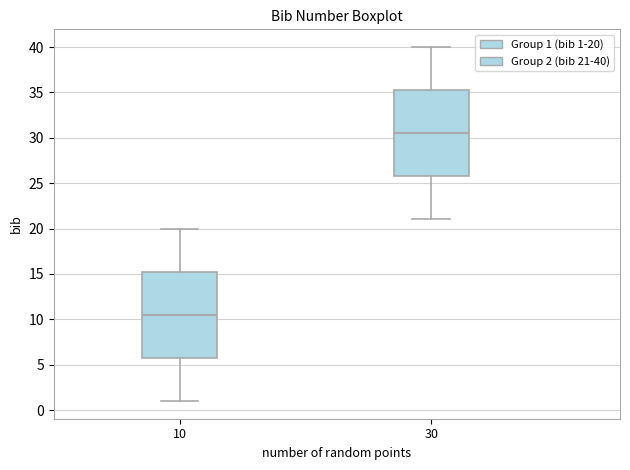

Where is the upper edge of the box at x = 30 on the y-axis? The values are not printed on the chart, so give them approximately, as read against the axis.

35.5